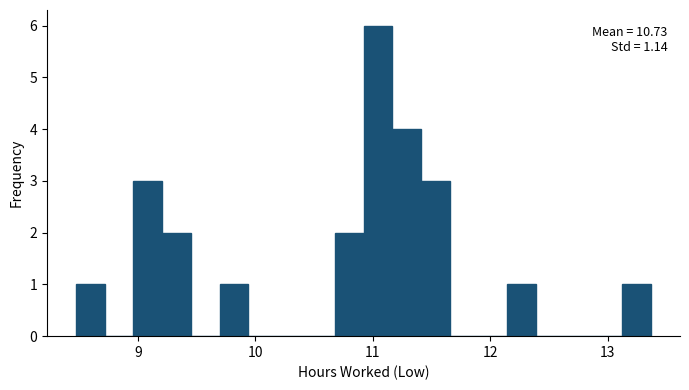

Around what value on the x-axis is the tallest bar? Give the approximate position of its centre, as read against the axis.

11.0